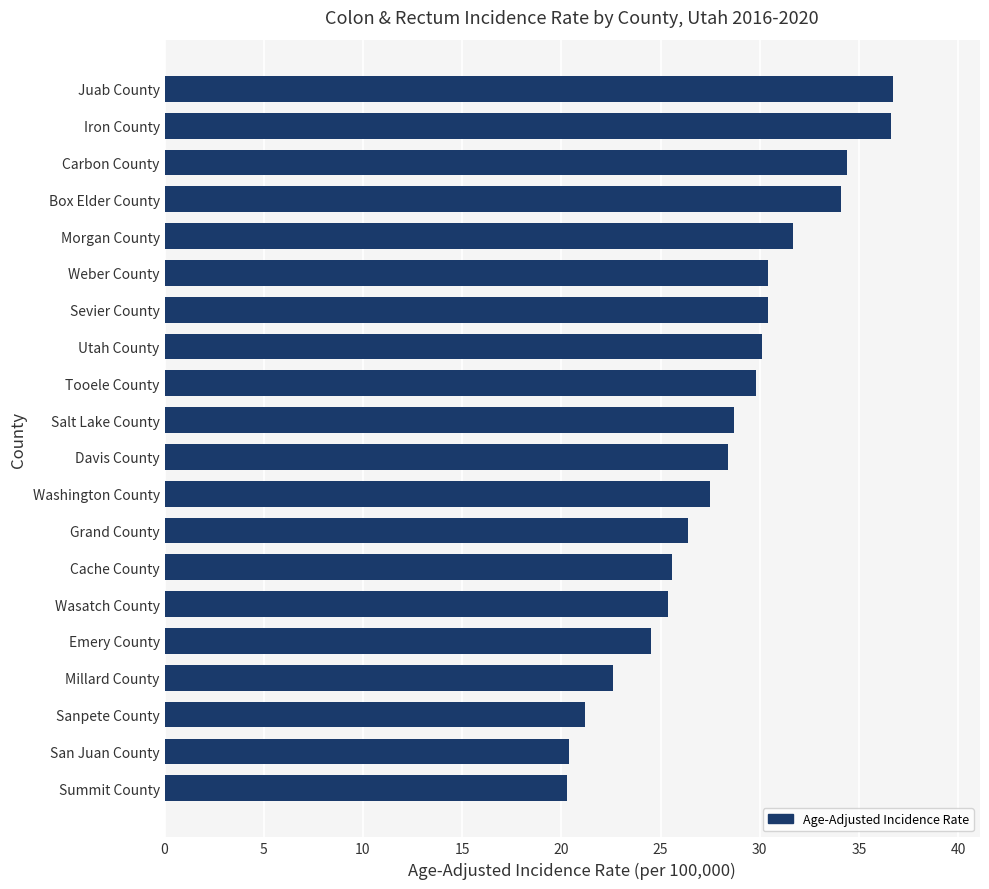

Read the value at Sanpete County.

21.2